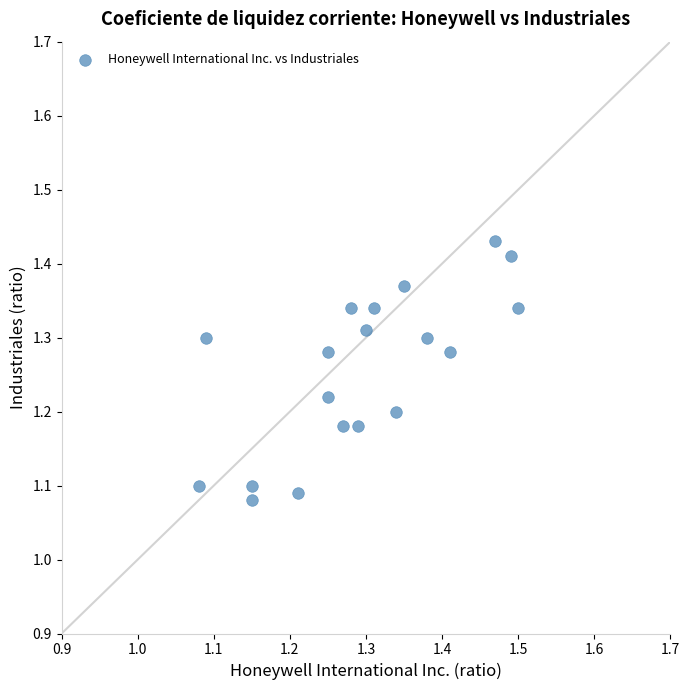

What is the range of X values (max minus min)?

0.4